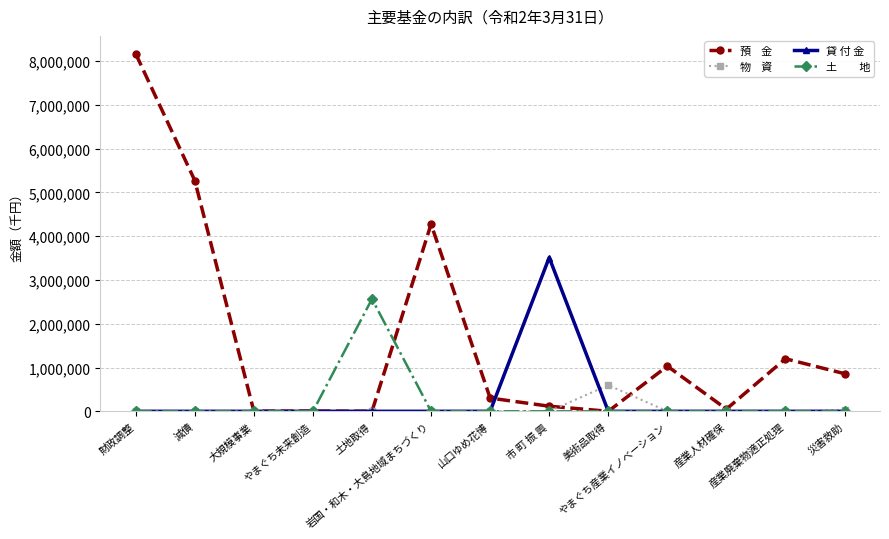

What is the maximum value shown in the chart?

8169813